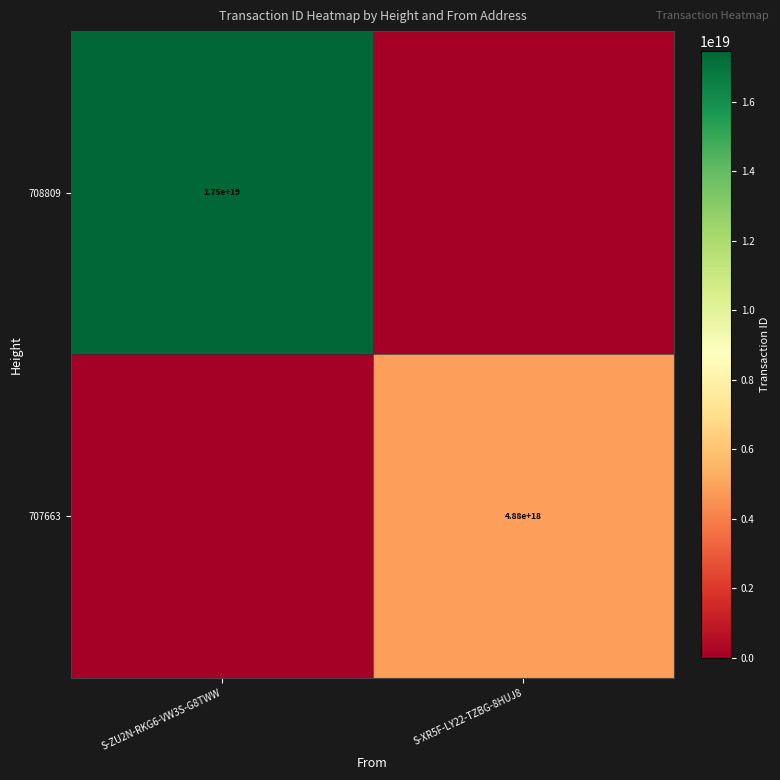

Is it true that 708809 equals 26645599257662242816 at S-ZU2N-RKG6-VW3S-G8TWW?

False